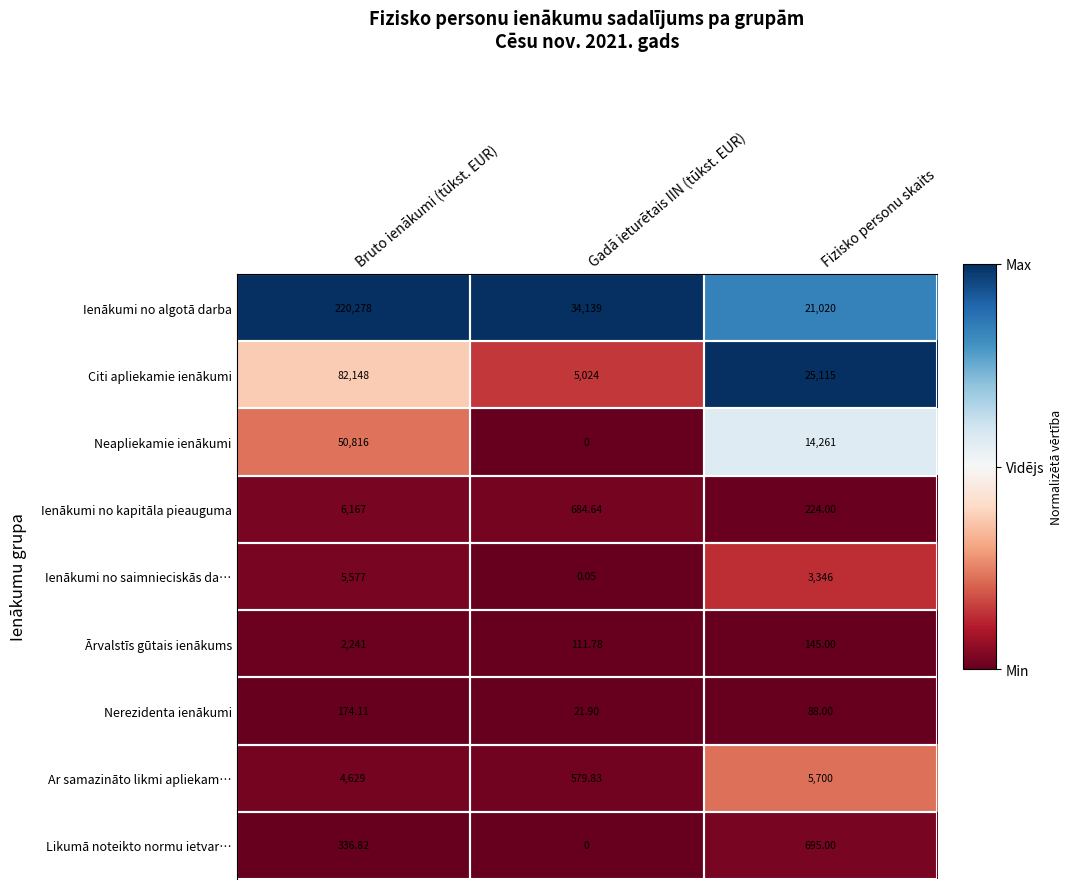

Rank the series by their maximum value, from lowest to highest.

Nerezidenta ienākumi, Likumā noteikto normu ietvar…, Ārvalstīs gūtais ienākums, Ienākumi no saimnieciskās da…, Ar samazināto likmi apliekam…, Ienākumi no kapitāla pieauguma, Neapliekamie ienākumi, Citi apliekamie ienākumi, Ienākumi no algotā darba